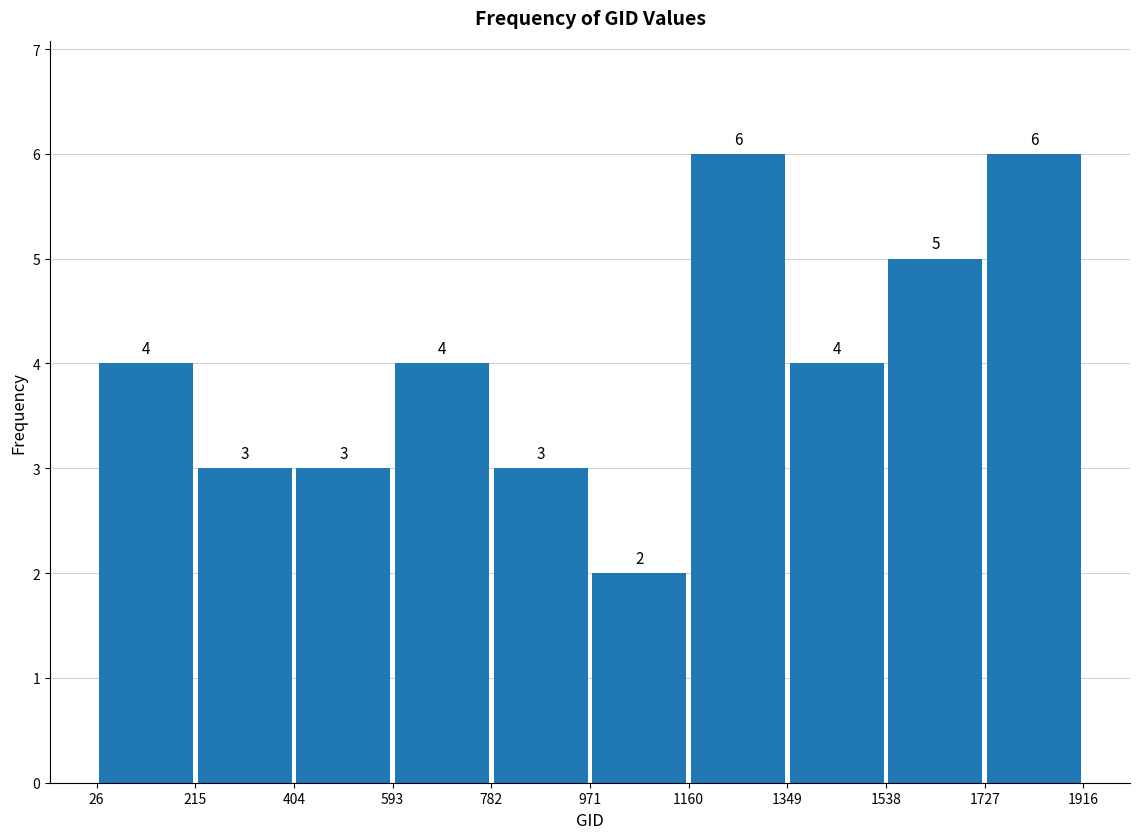

What is the height of the bar covering 1160 to 1349 on the x-axis?

6